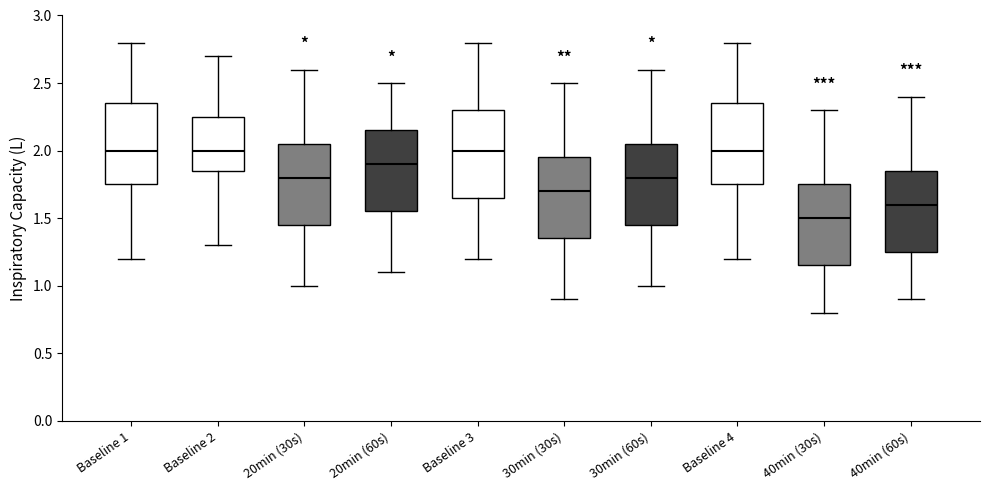

Which box has the lowest median line?

40min (30s)